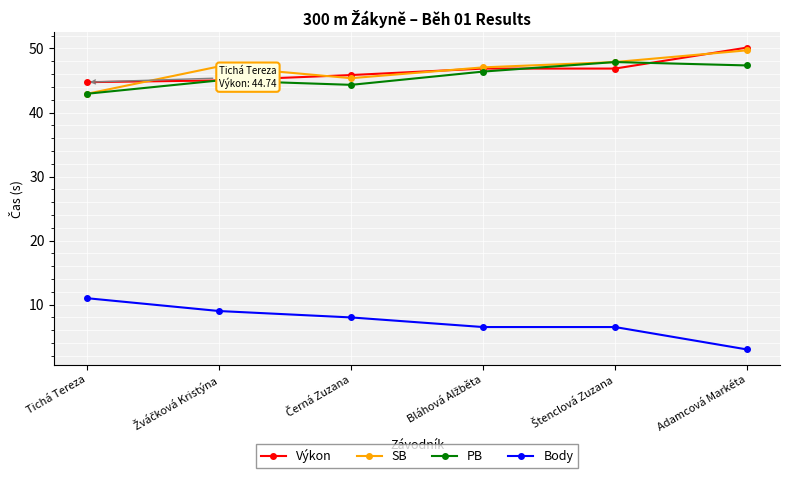

What are all the series names shown in the legend?

Výkon, SB, PB, Body